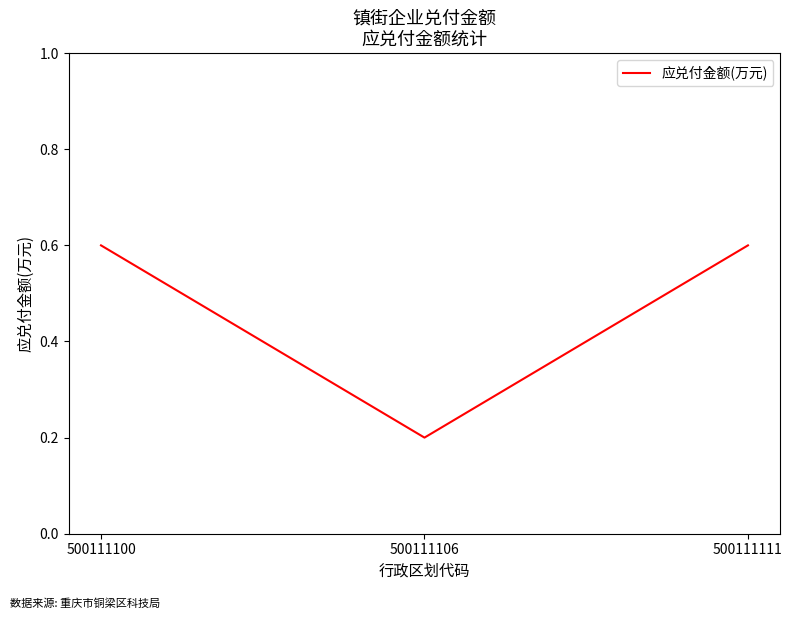

What is the greatest value displayed?

0.6